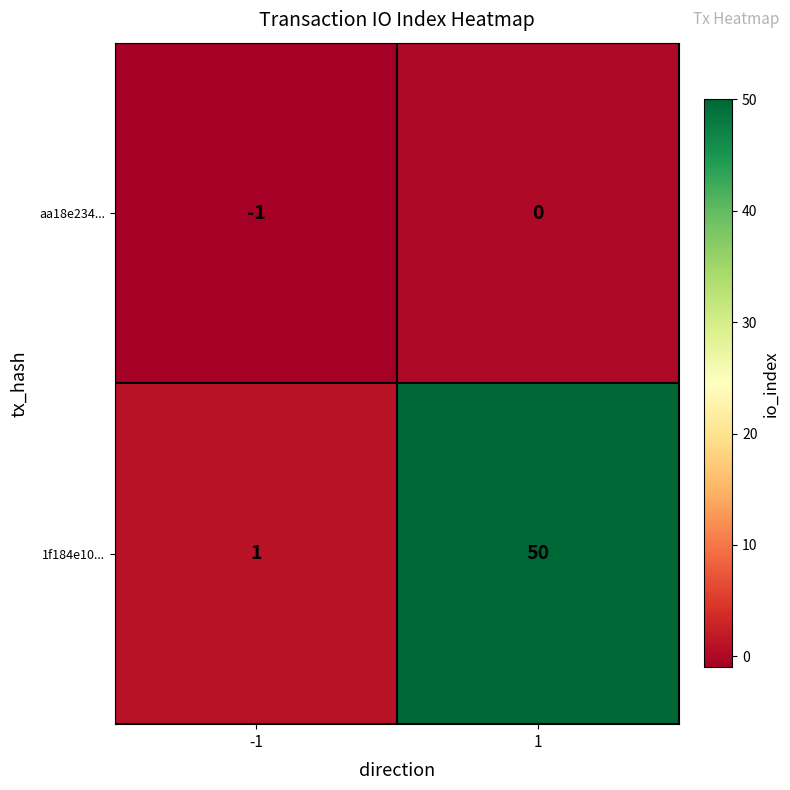

Is it true that 1f184e10... equals 1 at -1?

True